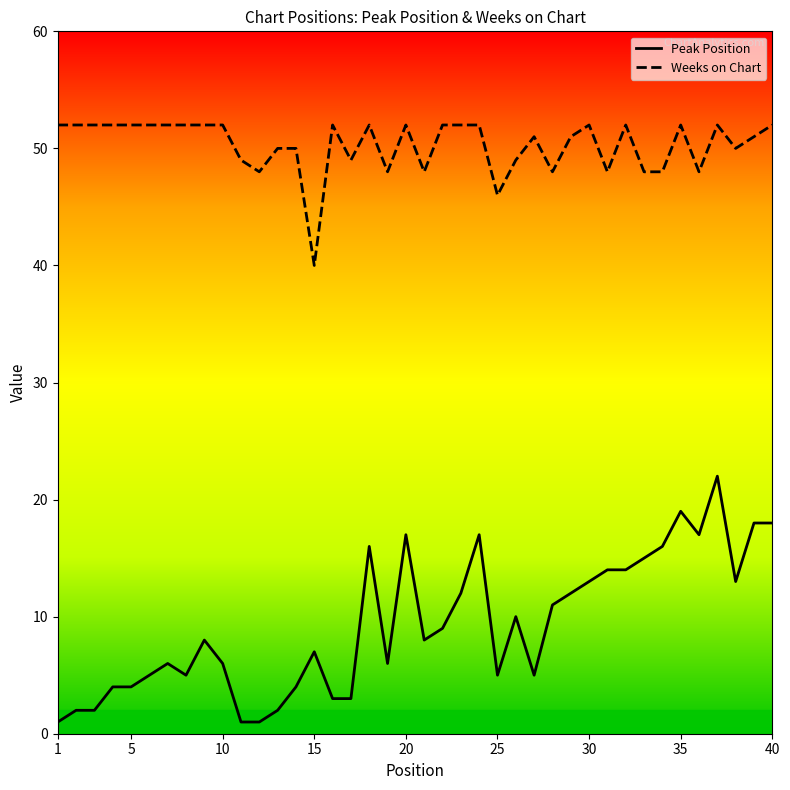

What is the minimum value for Weeks on Chart?

40